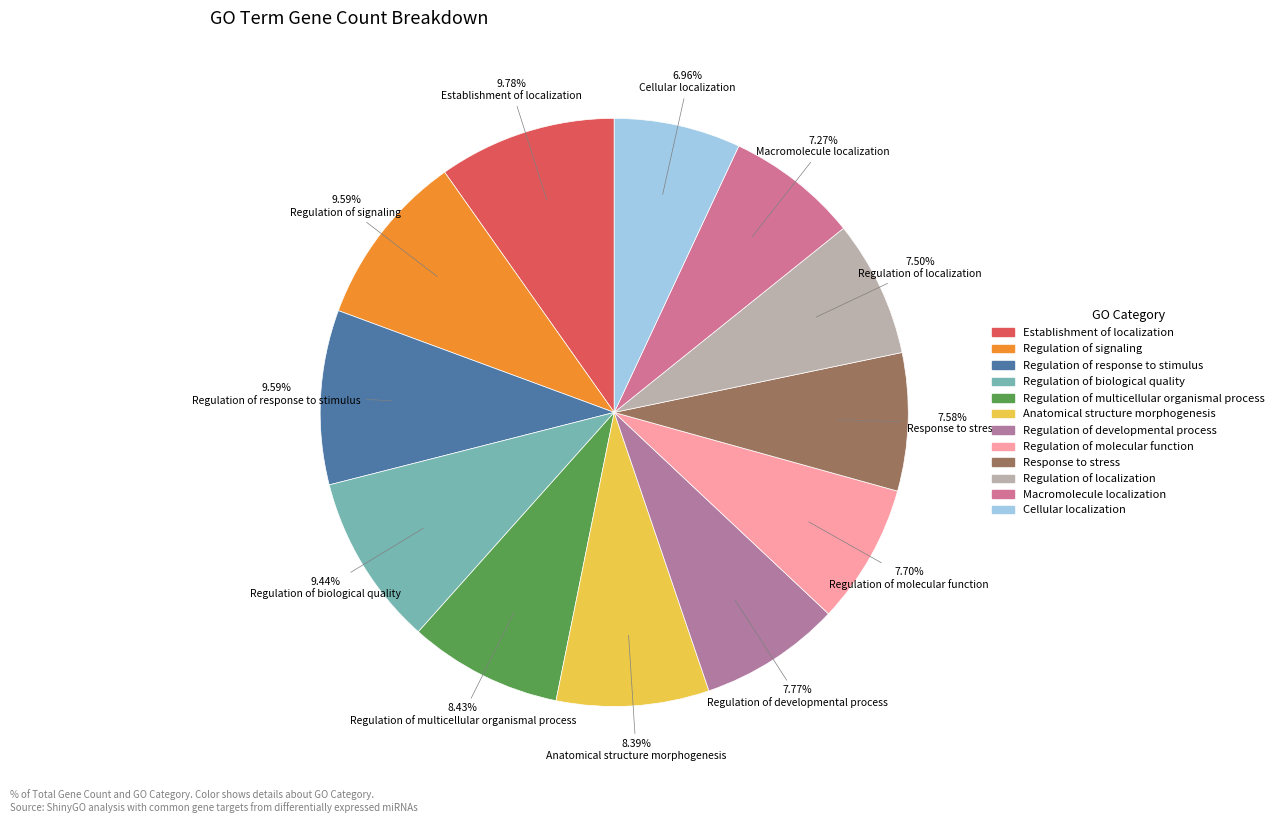

How many segments does this pie chart have?

12